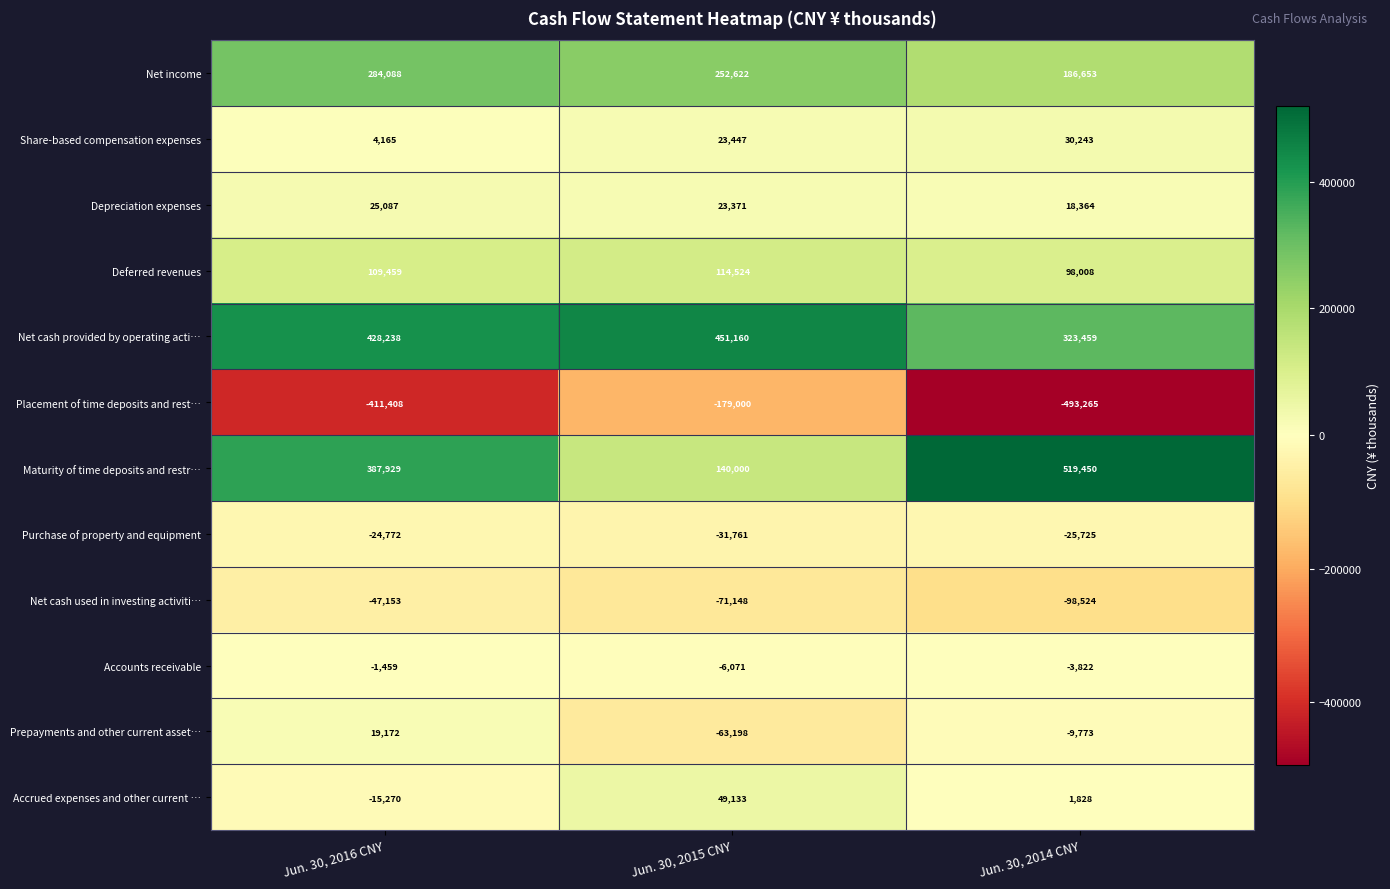

True or false: Purchase of property and equipment has a value of -24772 at Jun. 30, 2016 CNY.

True